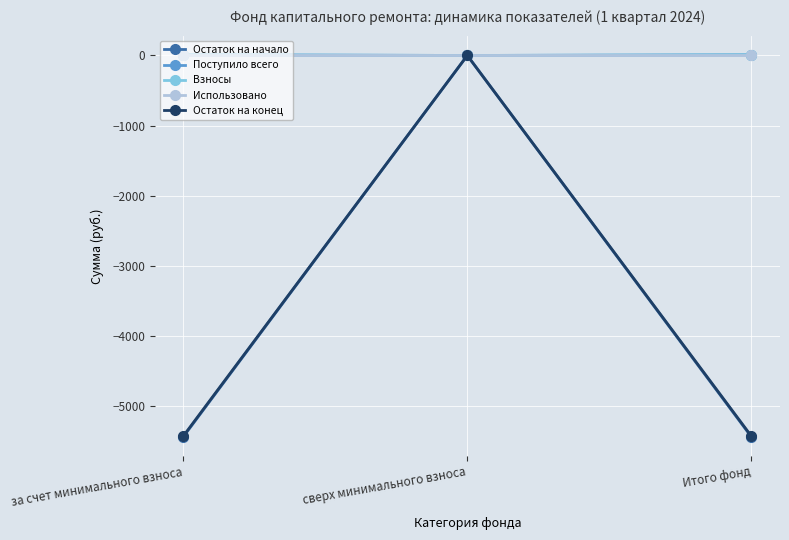

Is this an area chart (filled region under the line)?

No